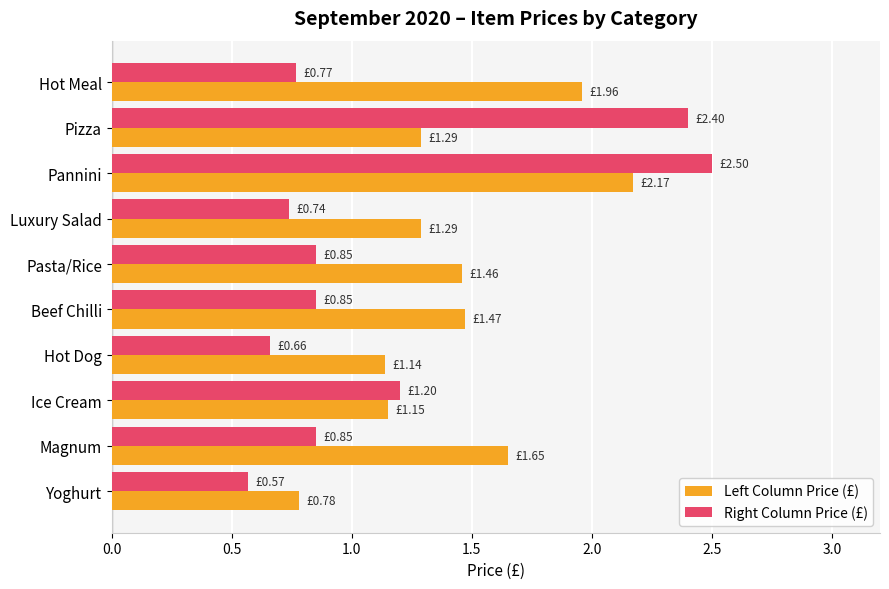

What is the greatest value displayed?

2.5